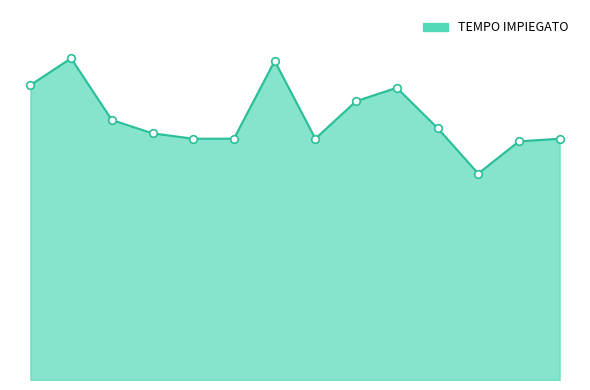

Is this an area chart (filled region under the line)?

Yes